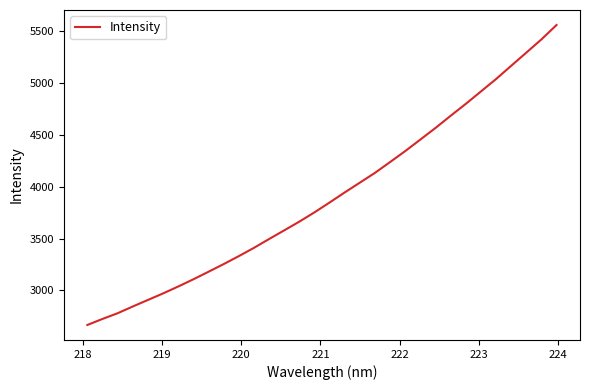

What is the smallest value displayed?

2667.7